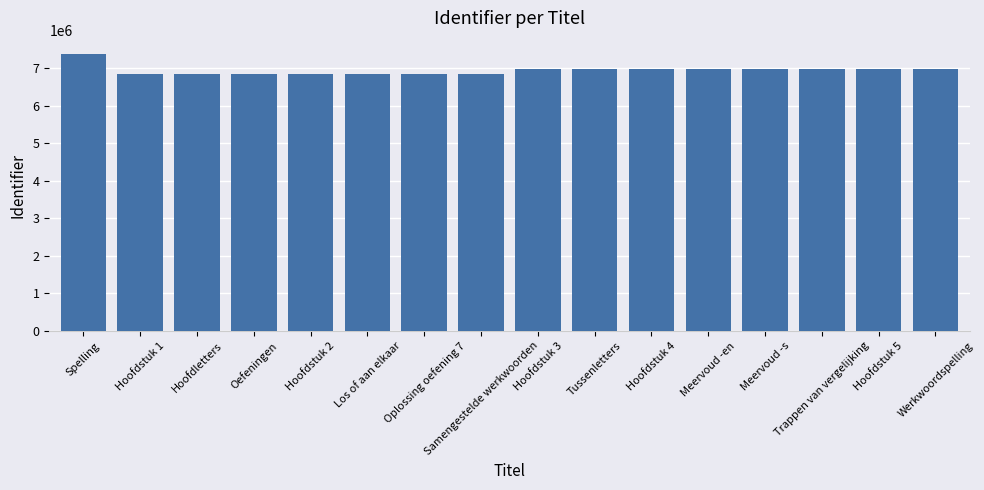

What is the label of the 1st bar from the right?

Werkwoordspelling